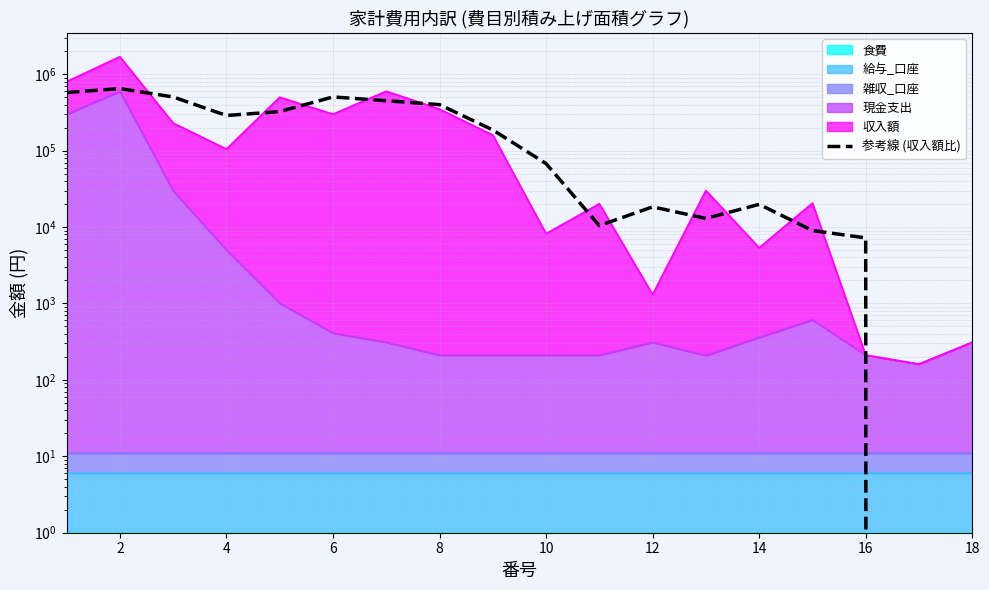

What is the value of the 7th point from the left?

450760.5